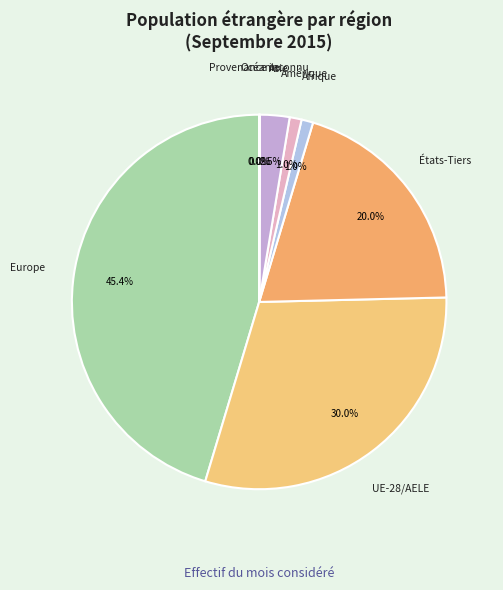

Rank the categories by value from lowest to highest.

Provenance inconnu, Océanie, Afrique, Amérique, Asie, États-Tiers, UE-28/AELE, Europe